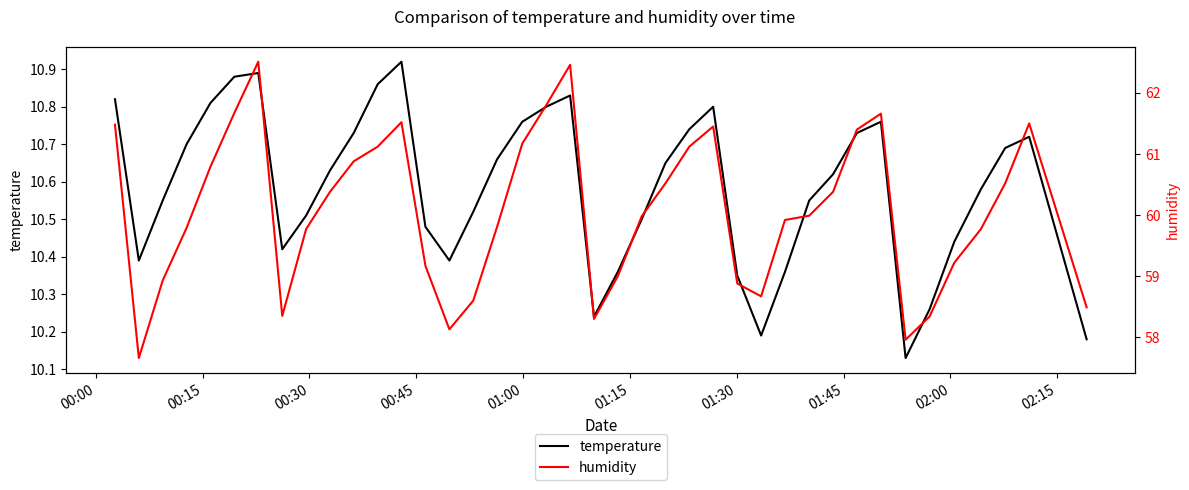

How many lines are shown in the chart?

2